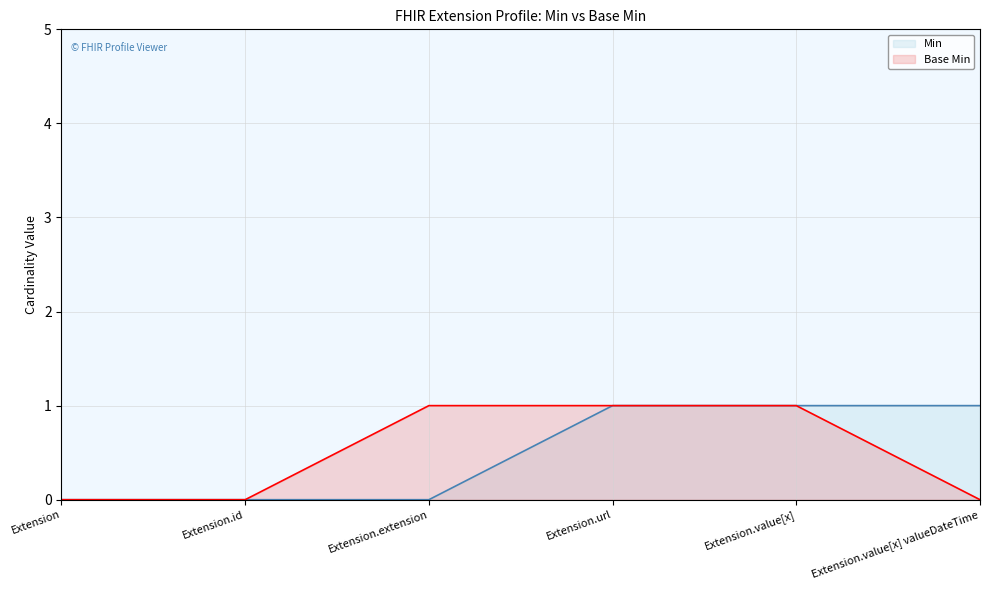

True or false: Min and Base Min intersect in this chart.

False